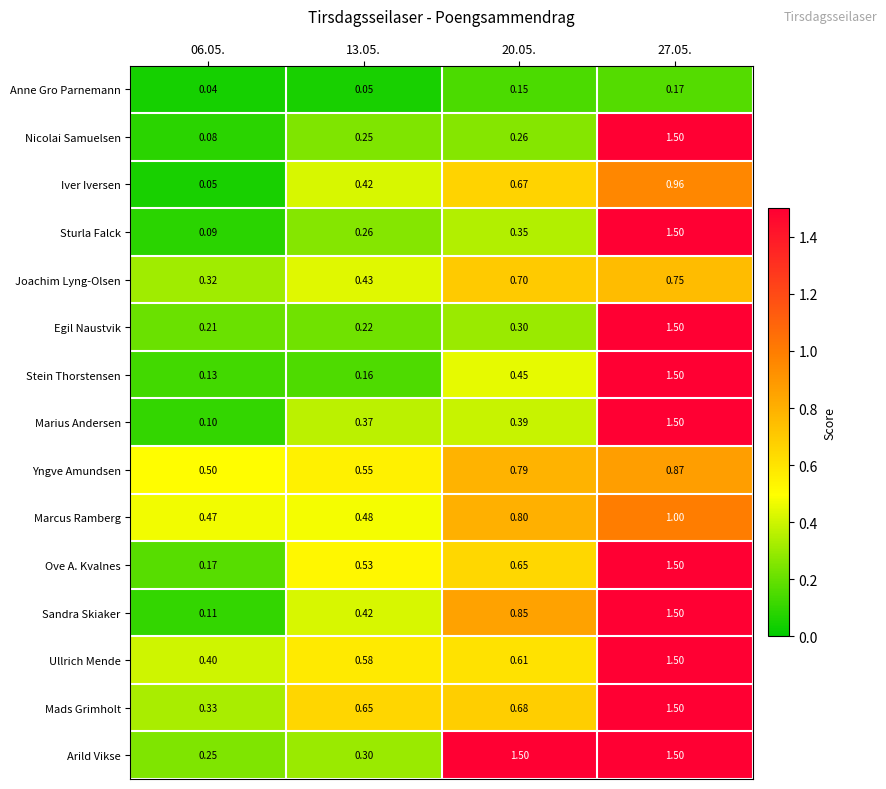

Between 06.05. and 20.05., which series saw the biggest shift?

Arild Vikse